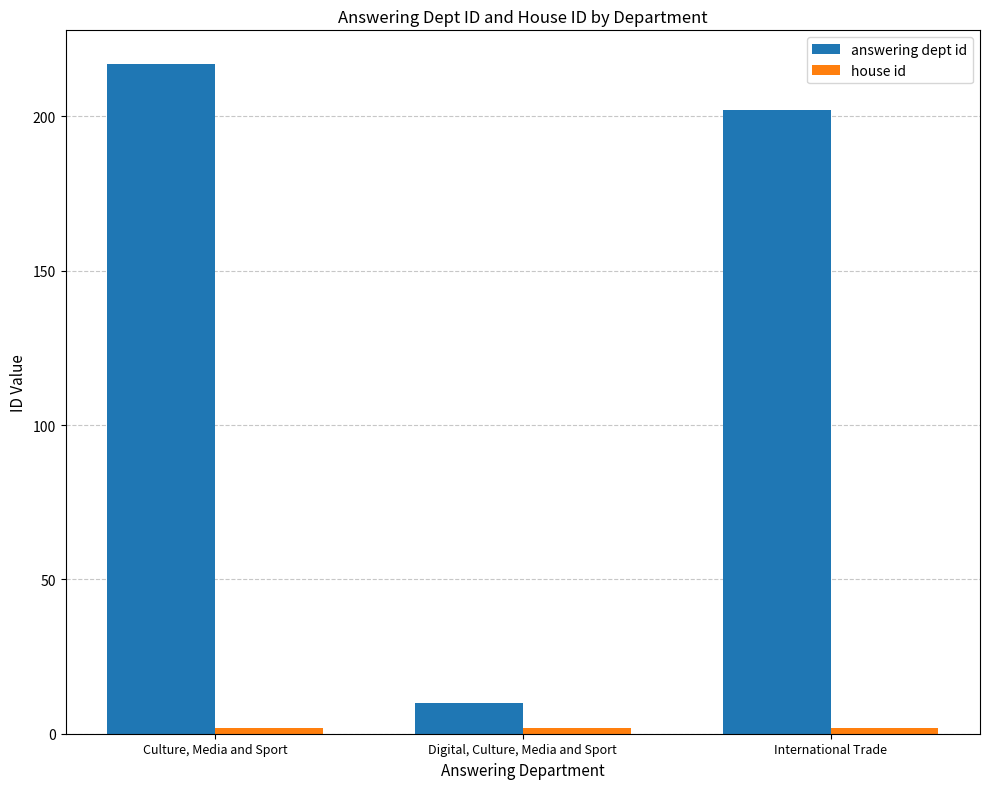

At how many categories does at least one series exceed 90?

2